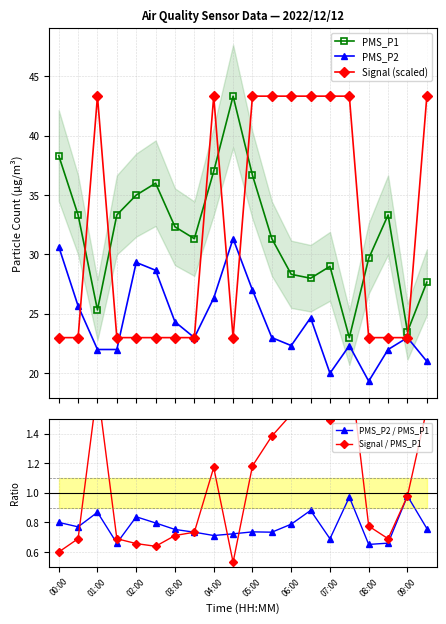

What is the value of the Signal (scaled) point at the 3rd from the left?

43.3